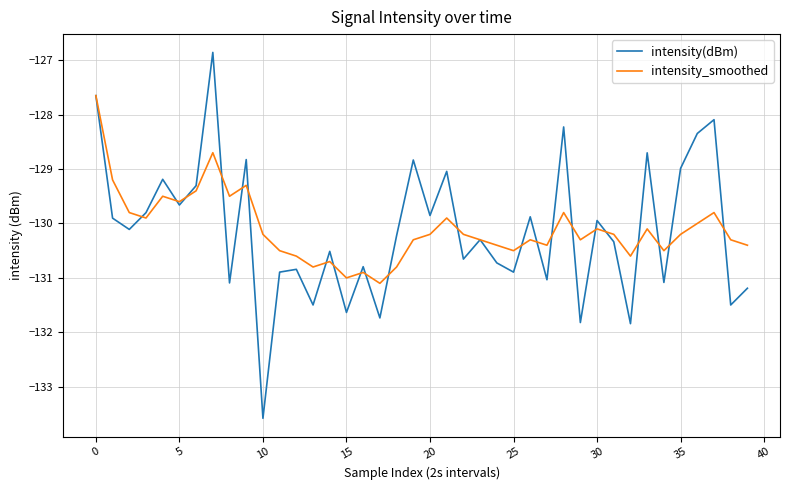

Which series has the largest range (max minus min)?

intensity(dBm)